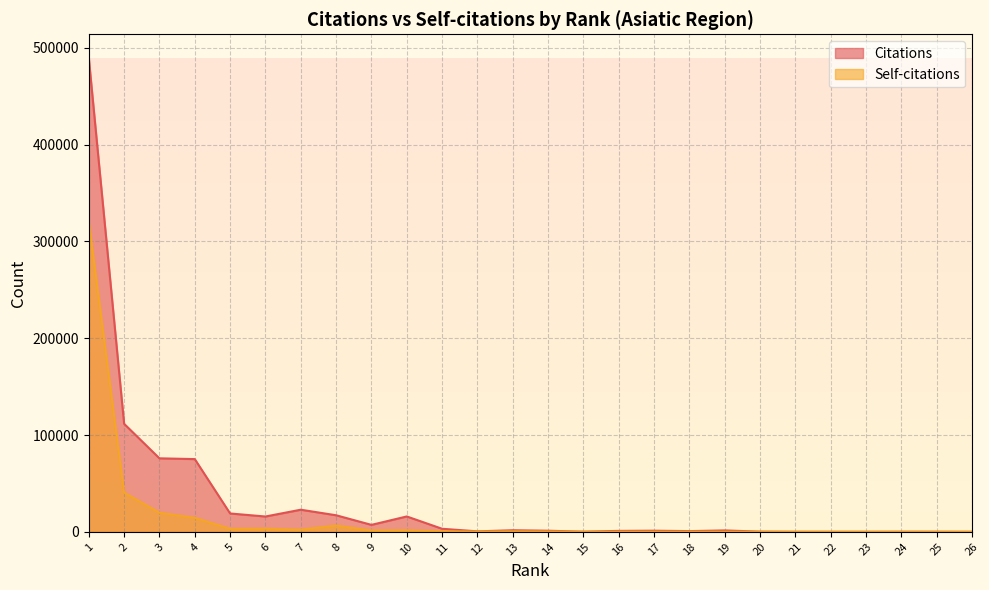

What is the maximum value shown in the chart?

489546